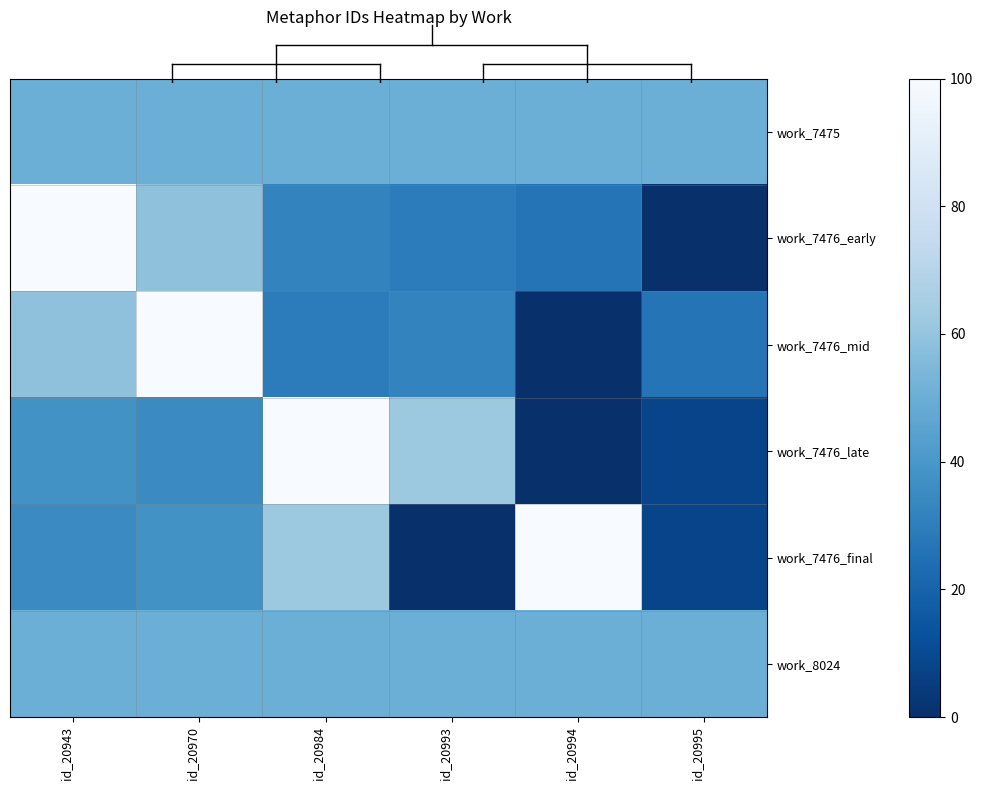

Reading right to left, what are all the values shown in this chart?

work_7475: id_20995=50.0	id_20994=50.0	id_20993=50.0	id_20984=50.0	id_20970=50.0	id_20943=50.0
work_7476_early: id_20995=0.0	id_20994=26.5	id_20993=29.4	id_20984=32.4	id_20970=58.8	id_20943=100.0
work_7476_mid: id_20995=26.5	id_20994=0.0	id_20993=32.4	id_20984=29.4	id_20970=100.0	id_20943=58.8
work_7476_late: id_20995=8.1	id_20994=0.0	id_20993=62.2	id_20984=100.0	id_20970=35.1	id_20943=37.8
work_7476_final: id_20995=8.1	id_20994=100.0	id_20993=0.0	id_20984=62.2	id_20970=37.8	id_20943=35.1
work_8024: id_20995=50.0	id_20994=50.0	id_20993=50.0	id_20984=50.0	id_20970=50.0	id_20943=50.0